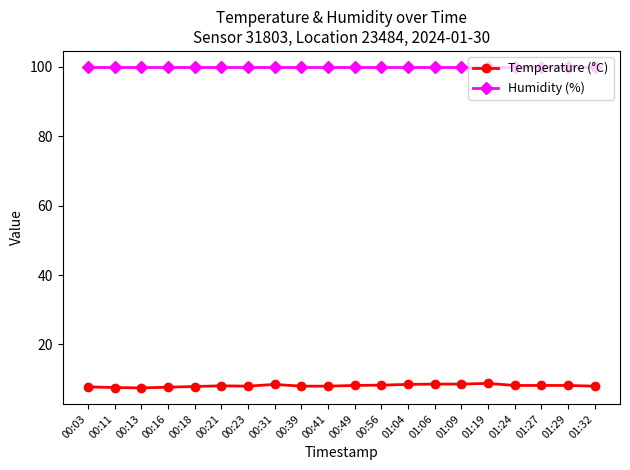

What is the value of the Humidity (%) point at the 15th from the left?

99.9